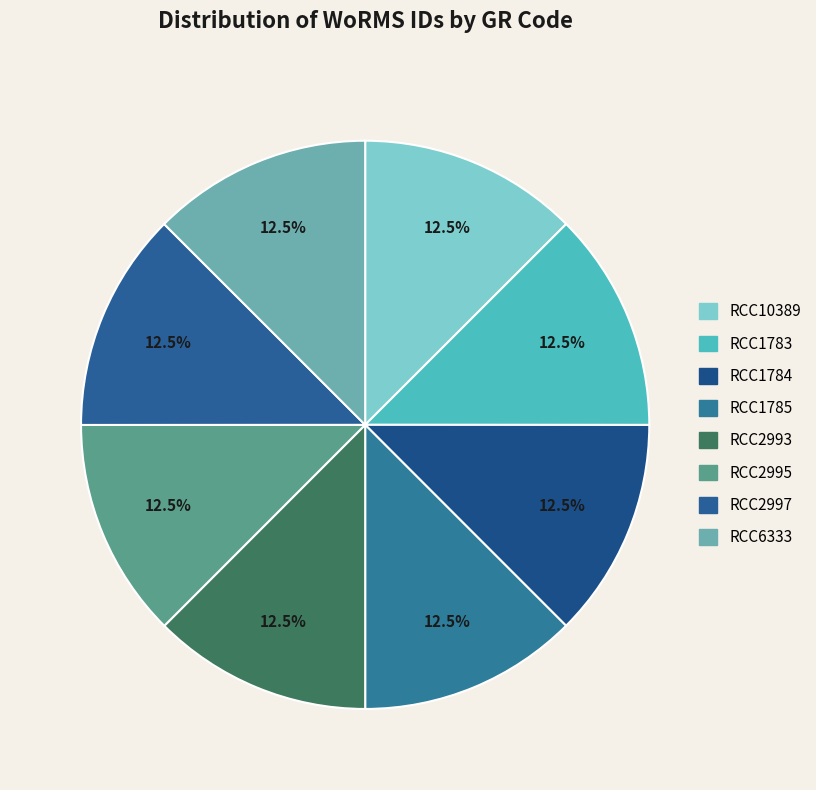

To the nearest percent, what is the combined percentage of RCC6333 and RCC1783?

25%